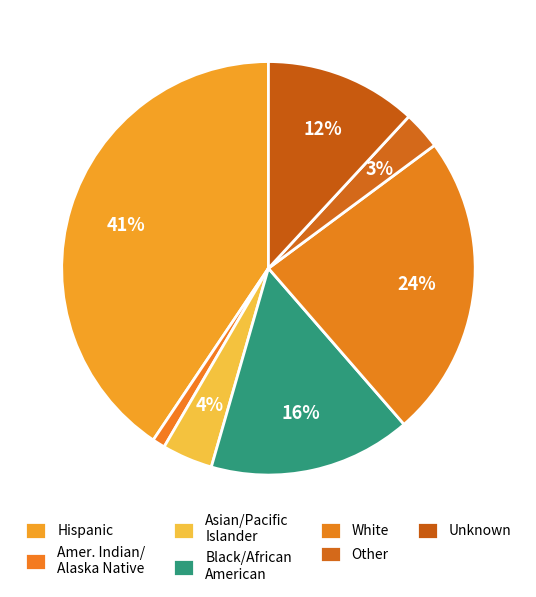

Does Other account for over 50% of the chart?

No